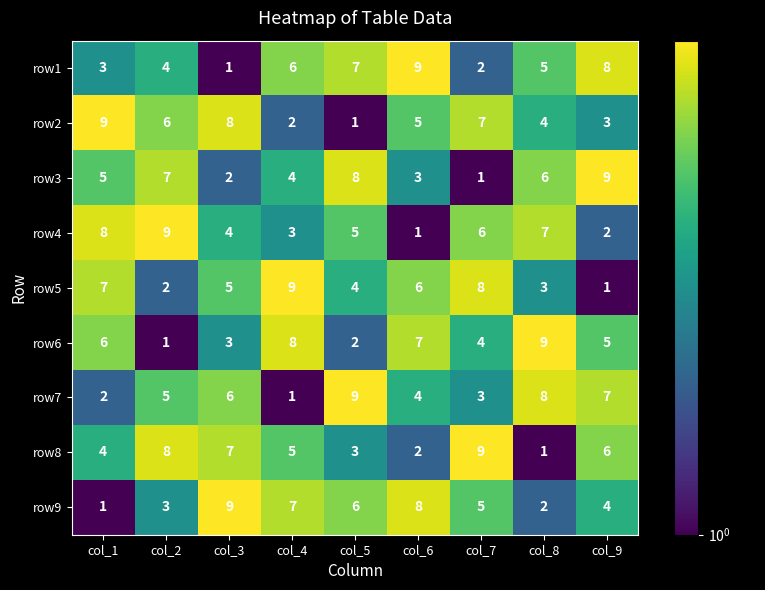

Which series changed the most between col_6 and col_9?

row3